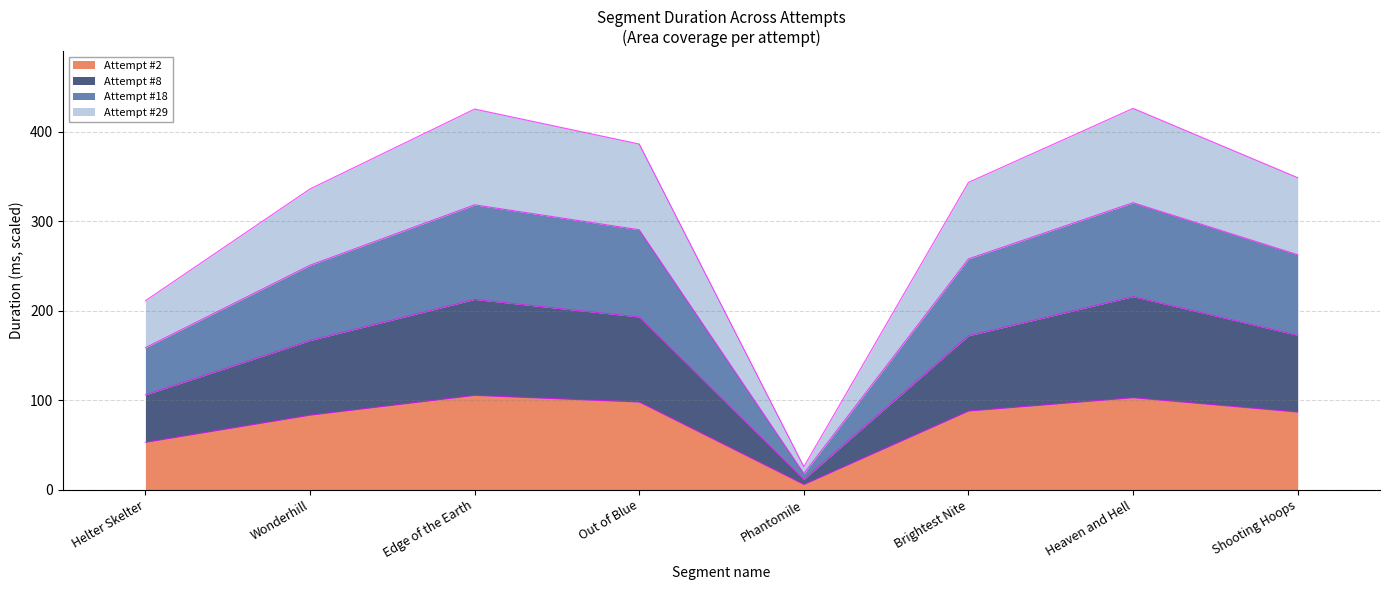

How many lines are shown in the chart?

4